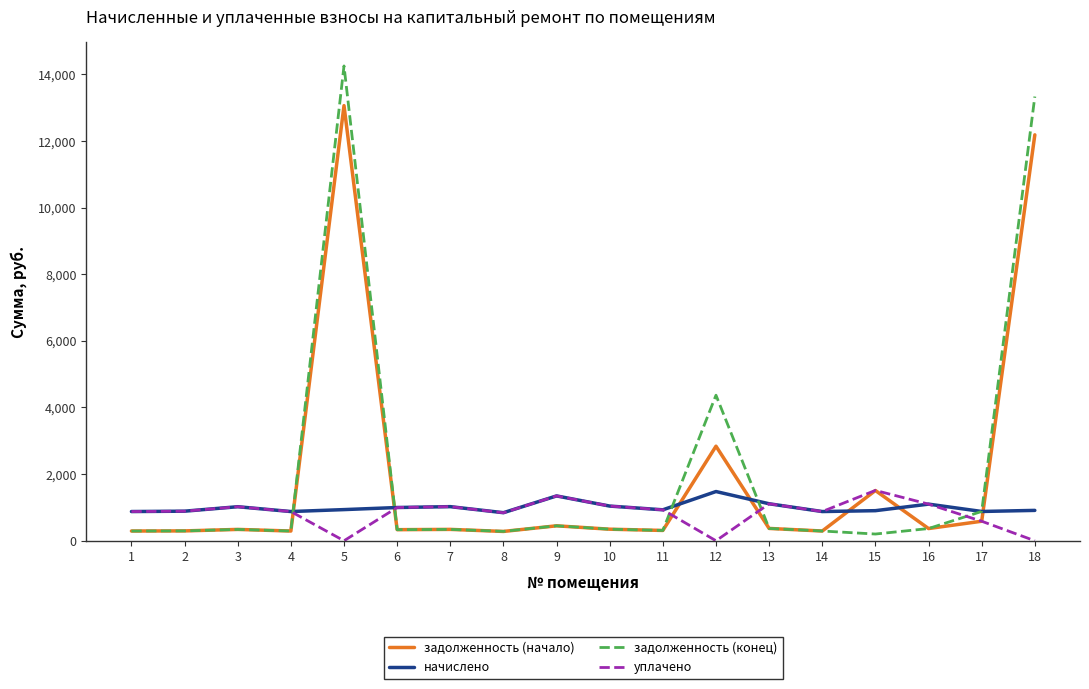

Between 5 and 11, which series saw the biggest shift?

задолженность (конец)